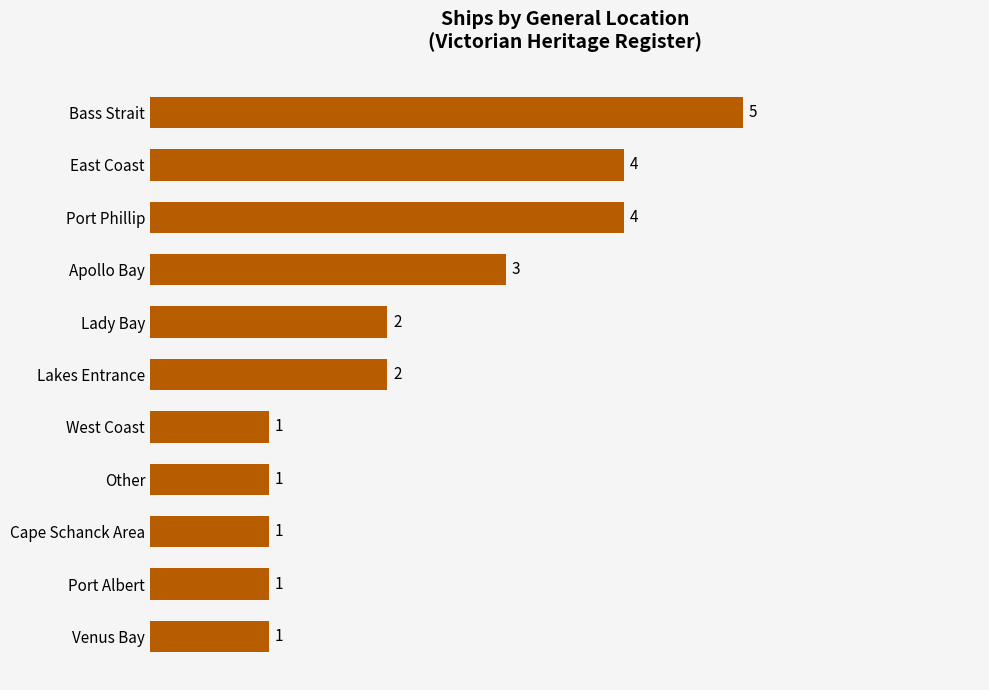

What is the sum of the values at Lady Bay and Bass Strait?

7